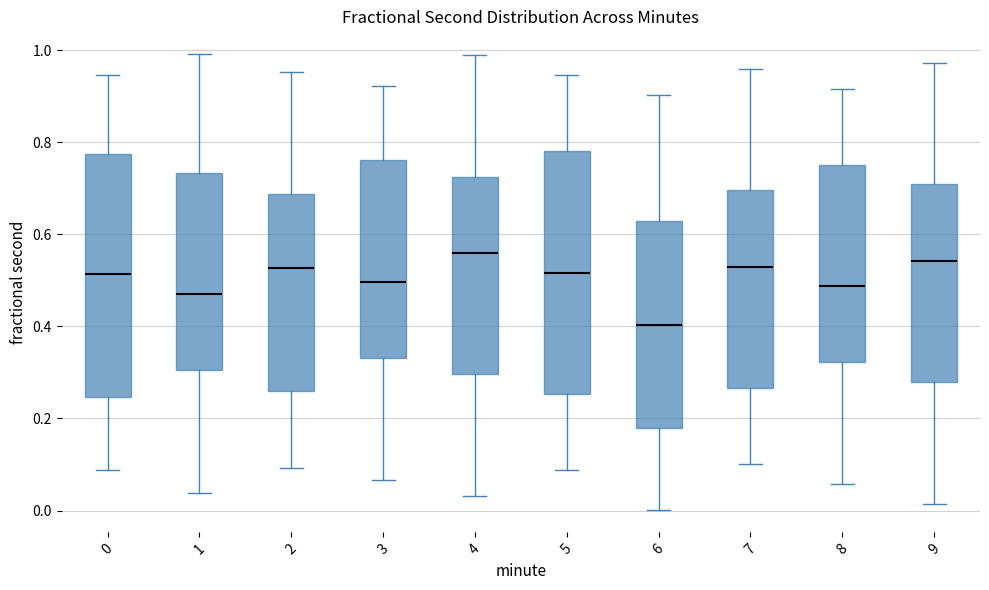

Reading left to right, read every box against the y-axis: the position of its median line, the range the box covers, and the ends of its whiskers. The values are not printed on the chart, so give them approximately, as read against the axis.

0: median 0.52, box 0.24 to 0.78, whiskers 0.08 to 0.94
1: median 0.48, box 0.30 to 0.74, whiskers 0.04 to 1.00
2: median 0.52, box 0.26 to 0.68, whiskers 0.10 to 0.96
3: median 0.50, box 0.34 to 0.76, whiskers 0.06 to 0.92
4: median 0.56, box 0.30 to 0.72, whiskers 0.04 to 0.98
5: median 0.52, box 0.26 to 0.78, whiskers 0.08 to 0.94
6: median 0.40, box 0.18 to 0.62, whiskers 0.00 to 0.90
7: median 0.52, box 0.26 to 0.70, whiskers 0.10 to 0.96
8: median 0.48, box 0.32 to 0.76, whiskers 0.06 to 0.92
9: median 0.54, box 0.28 to 0.70, whiskers 0.02 to 0.98